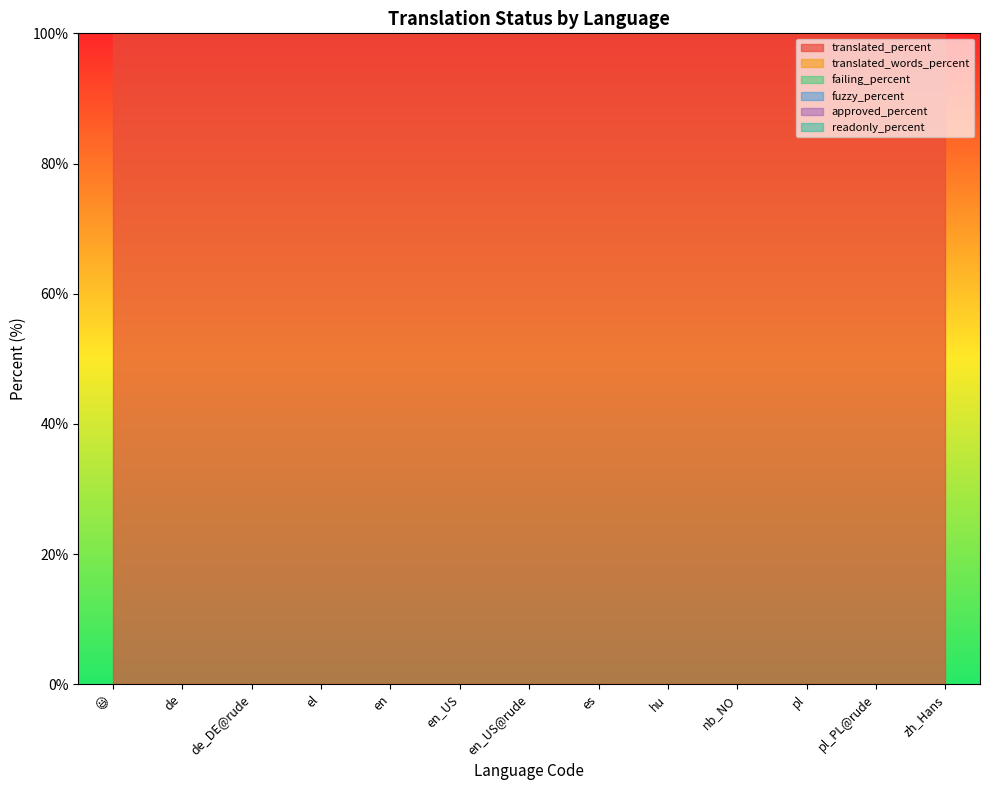

Is the value of failing_percent at zh_Hans greater than the value of translated_words_percent at en_US?

No